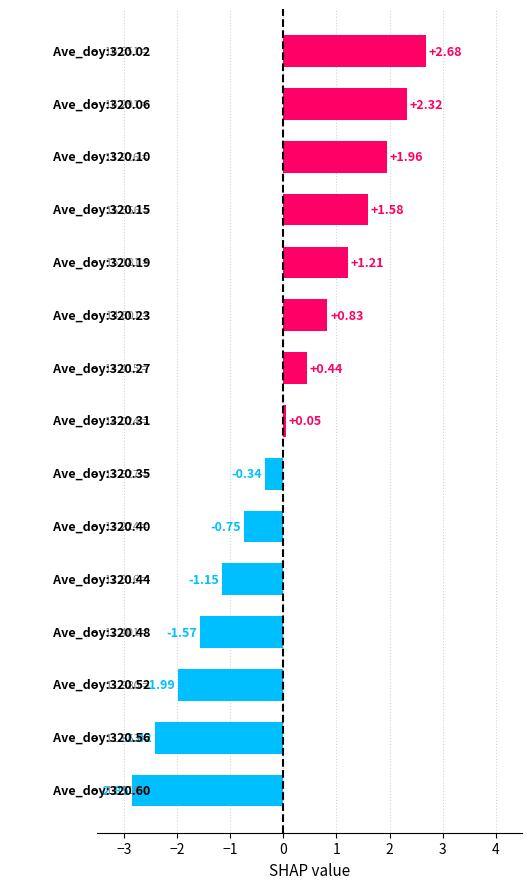

How many values are above zero?

8